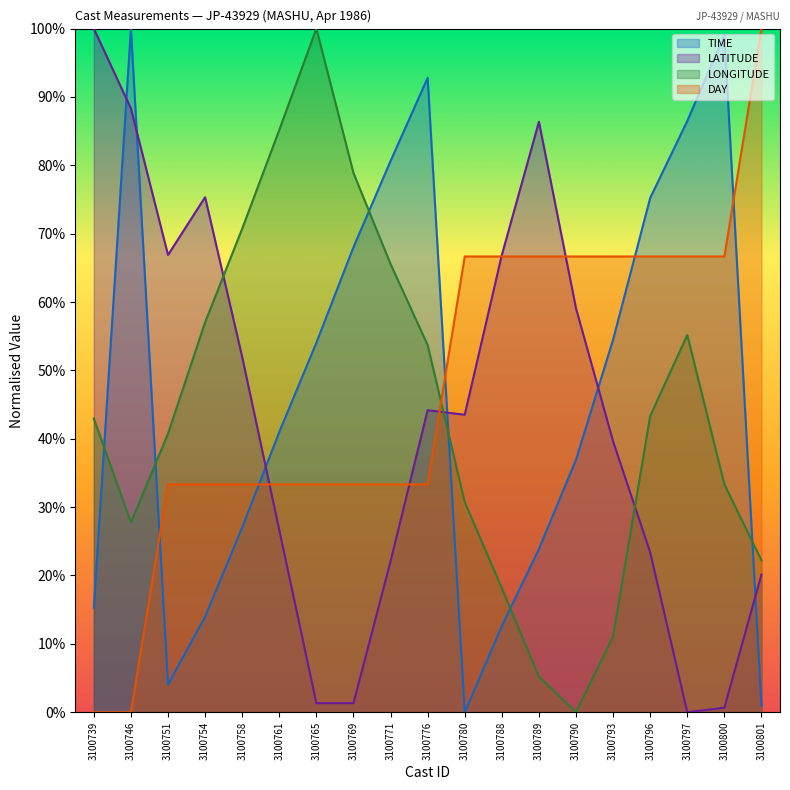

At which category is the sum across all series the highest?

3100776